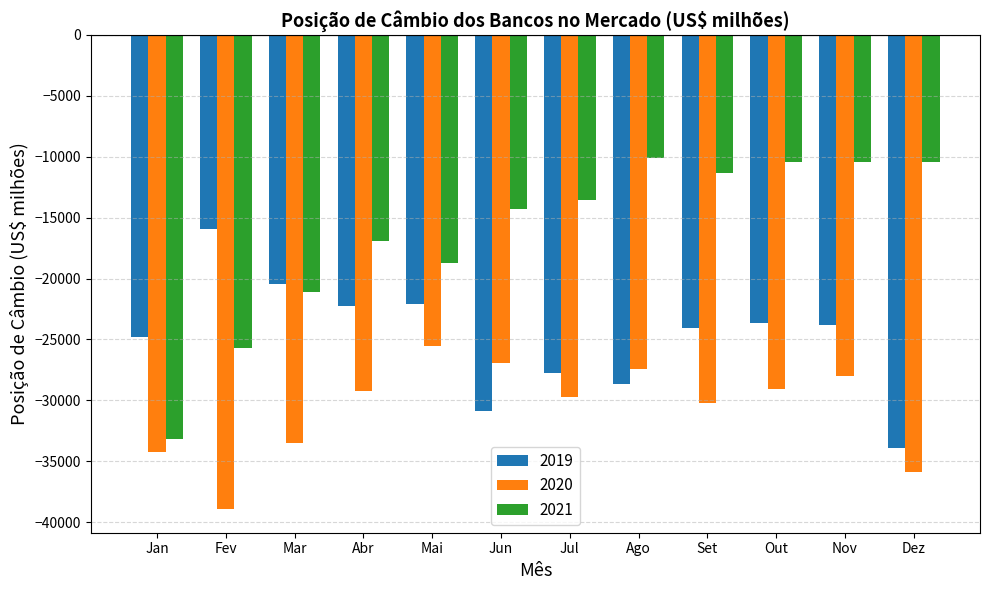

What is the label of the 7th bar from the left?

Jul